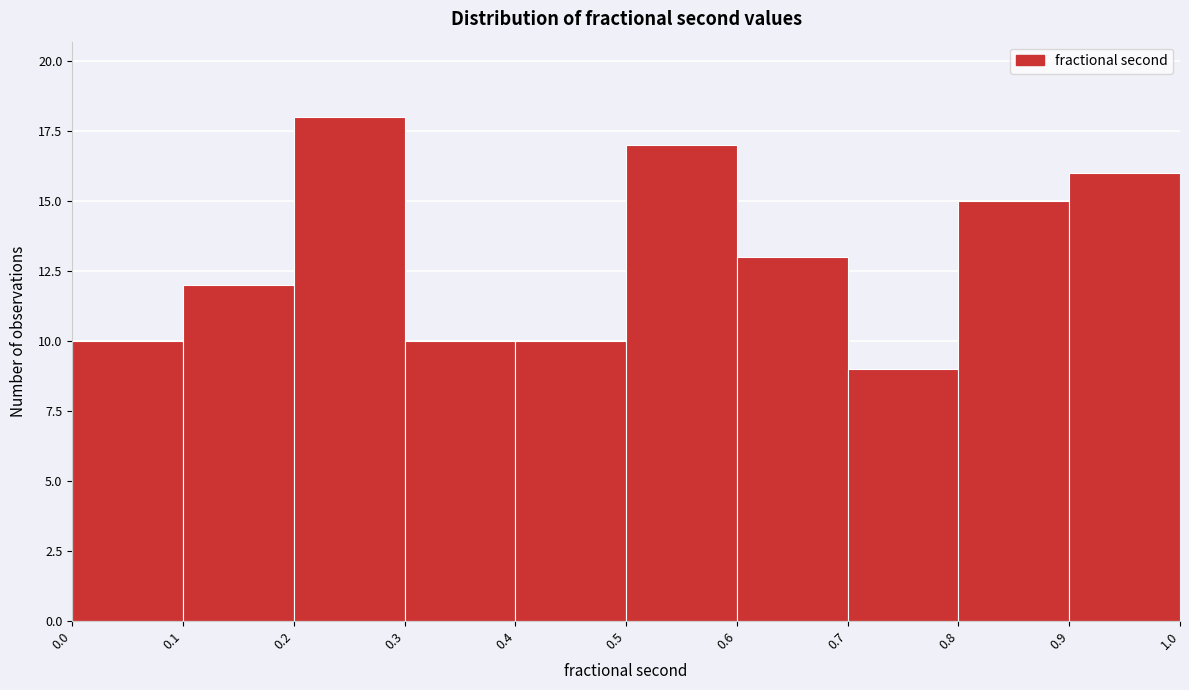

Reading left to right, list every bar in this chart as the range it spans on the x-axis followed by its height. The values are not printed on the chart, so give them approximately, as read against the axis.

0.0 to 0.1: 10
0.1 to 0.2: 12
0.2 to 0.3: 18
0.3 to 0.4: 10
0.4 to 0.5: 10
0.5 to 0.6: 17
0.6 to 0.7: 13
0.7 to 0.8: 9
0.8 to 0.9: 15
0.9 to 1.0: 16